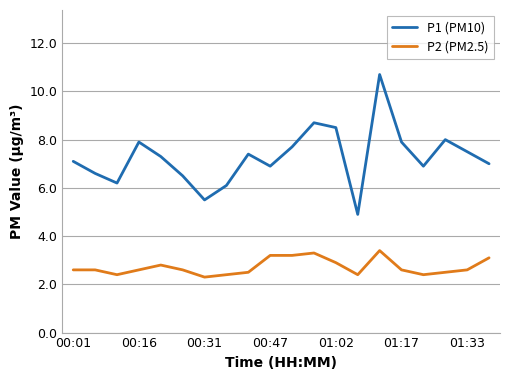

List the series in order of their overall mean, highest first.

P1 (PM10), P2 (PM2.5)